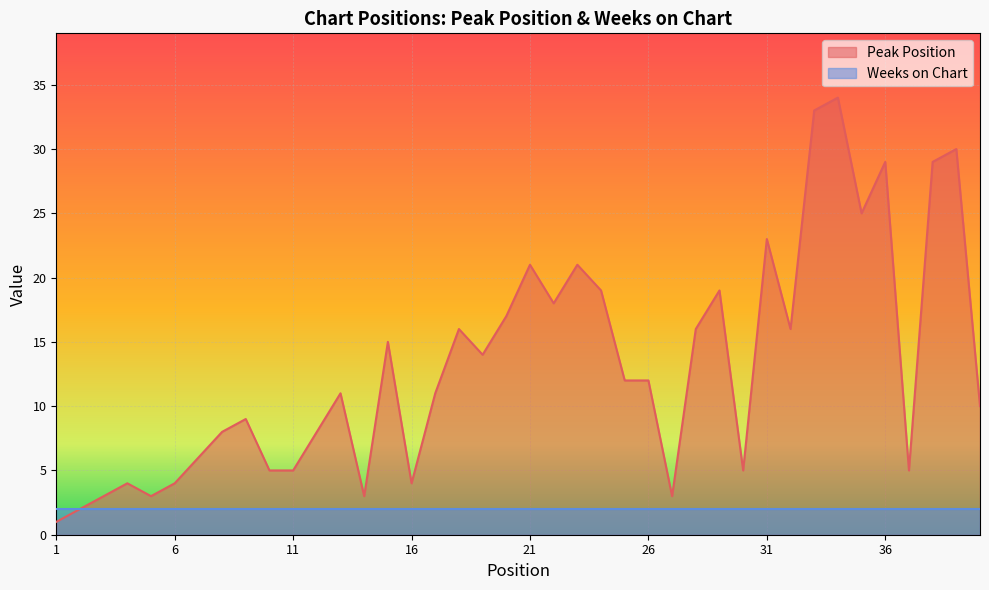

At which category does the chart reach its peak across all series?

34